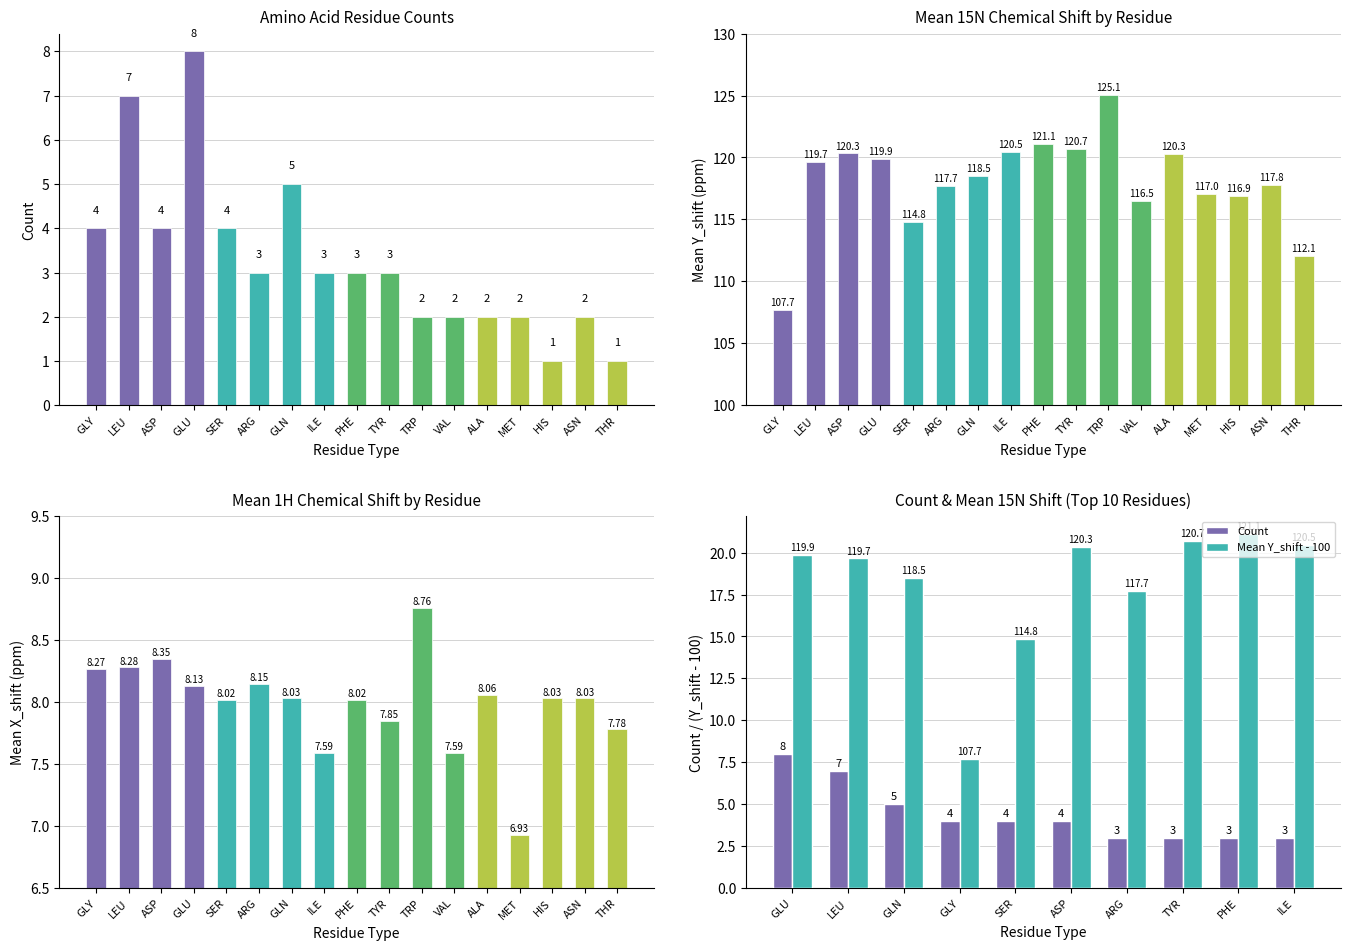

What position from the right is LEU?

16